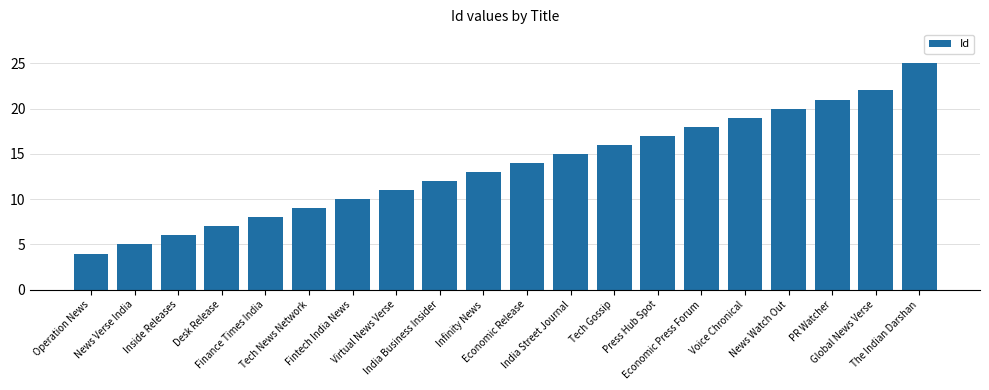

What is the change in value from Tech News Network to Global News Verse?

+13